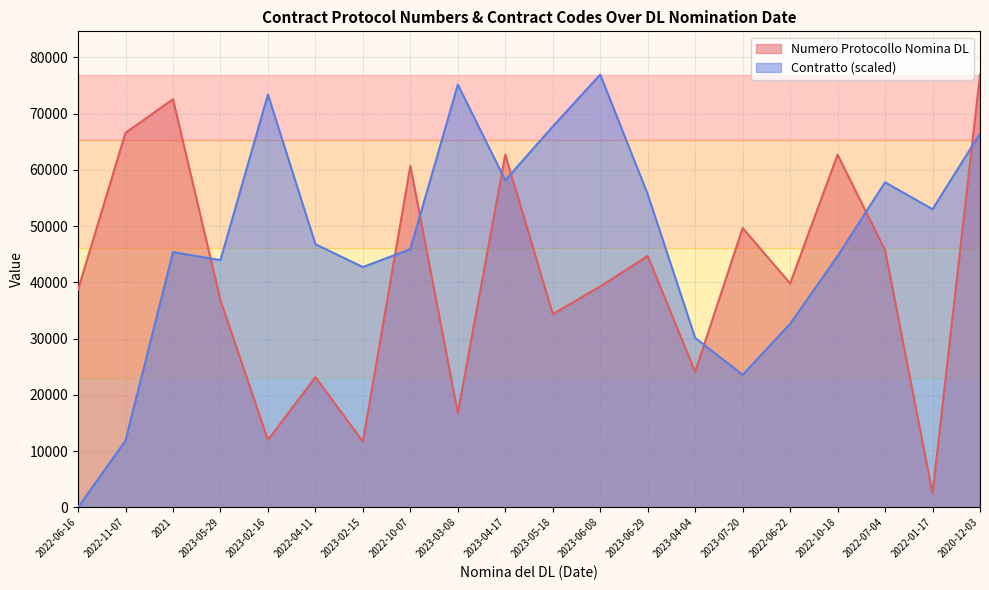

What is the difference between the second highest and second lowest values in the Contratto series?

63300.9